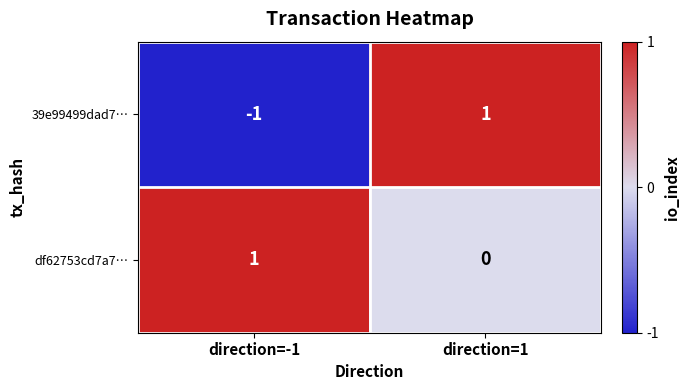

What is the smallest value displayed?

-1